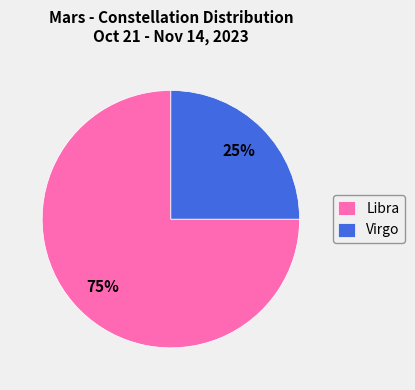

Combined, do Libra and Virgo account for over 50%?

Yes